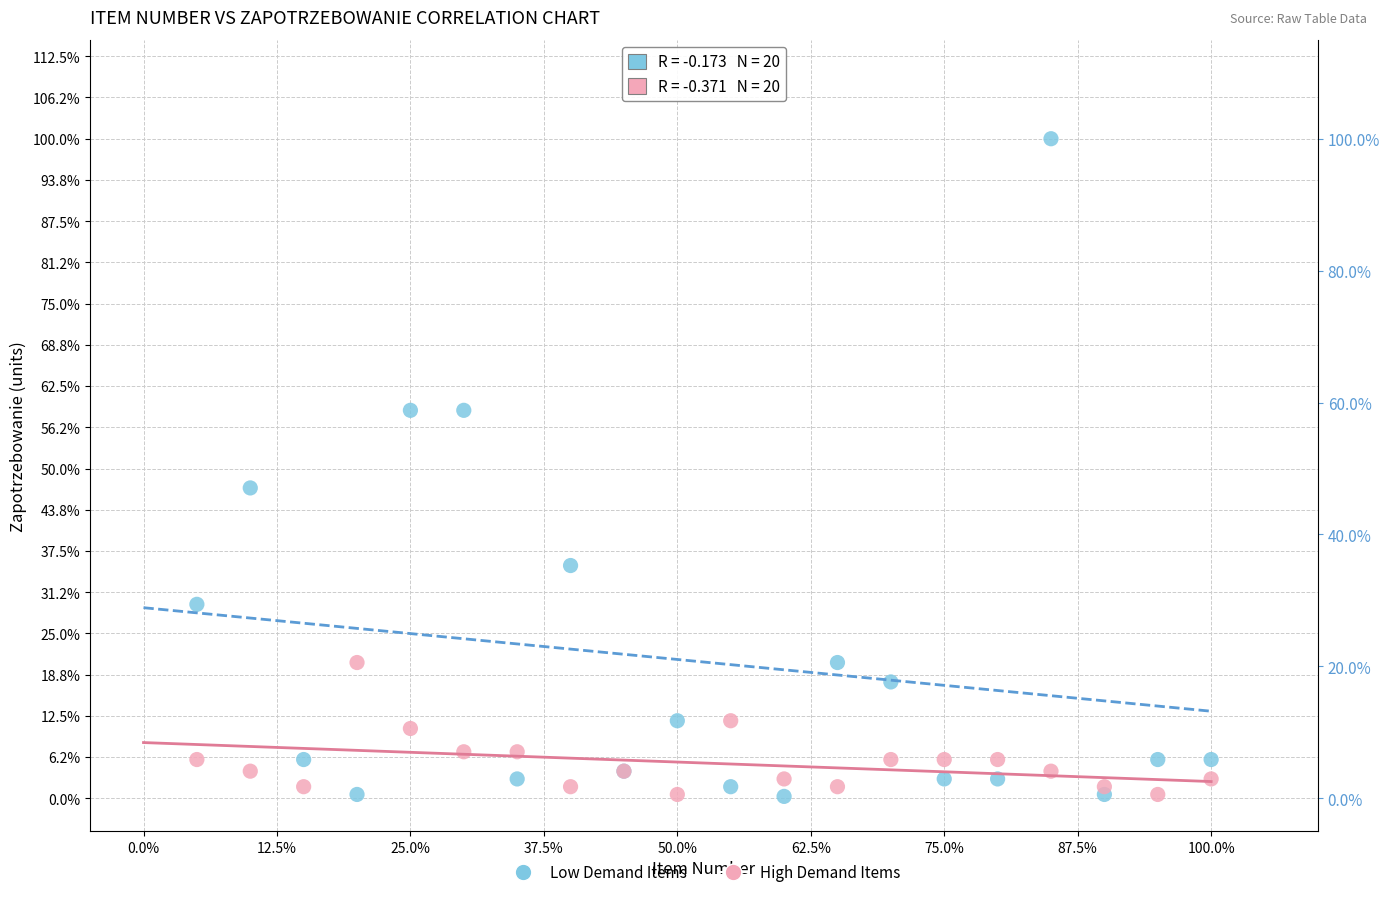

What are all the series names shown in the legend?

Low Demand Items, High Demand Items